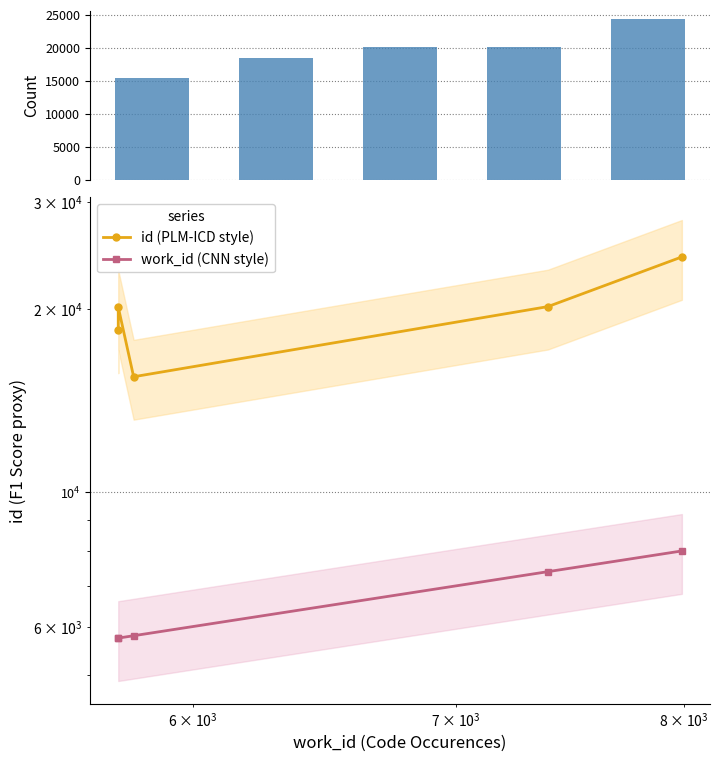

Which series has the widest spread of values?

id